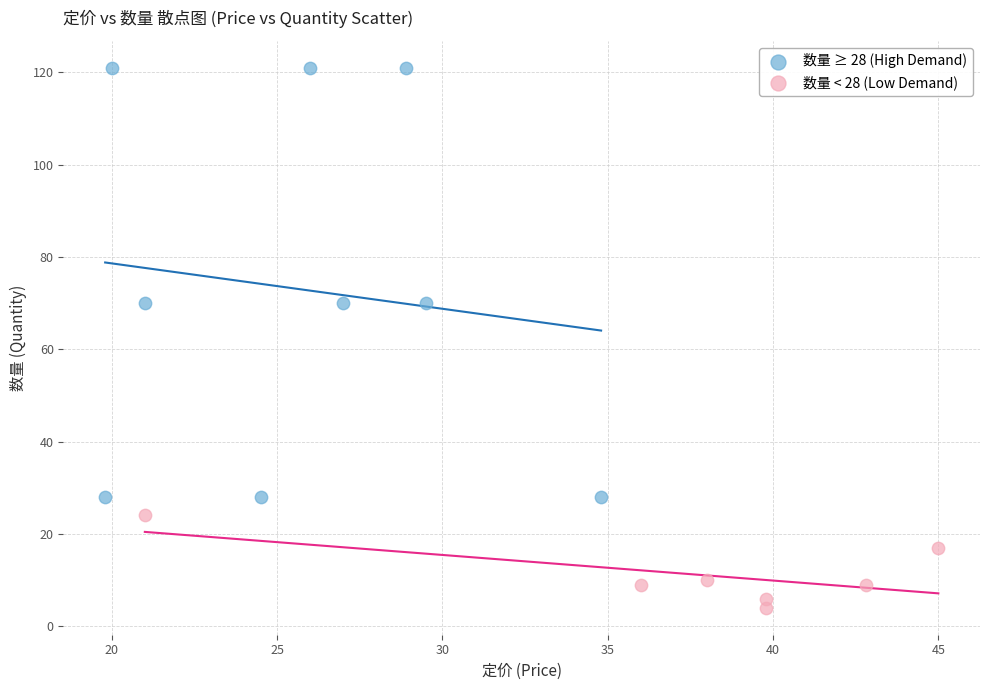

Which series has the largest Y range (max minus min)?

数量 ≥ 28 (High Demand)